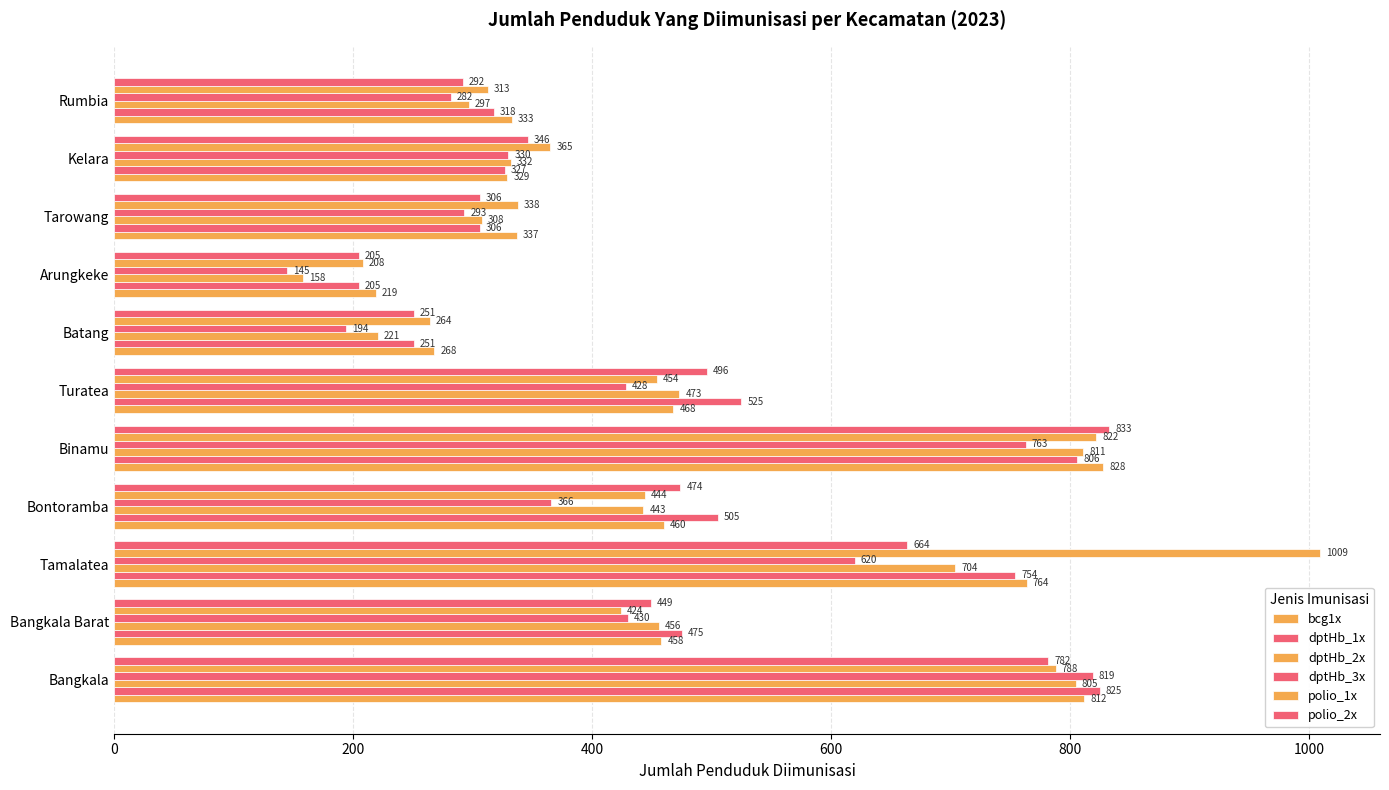

What position from the left is Kelara?

10